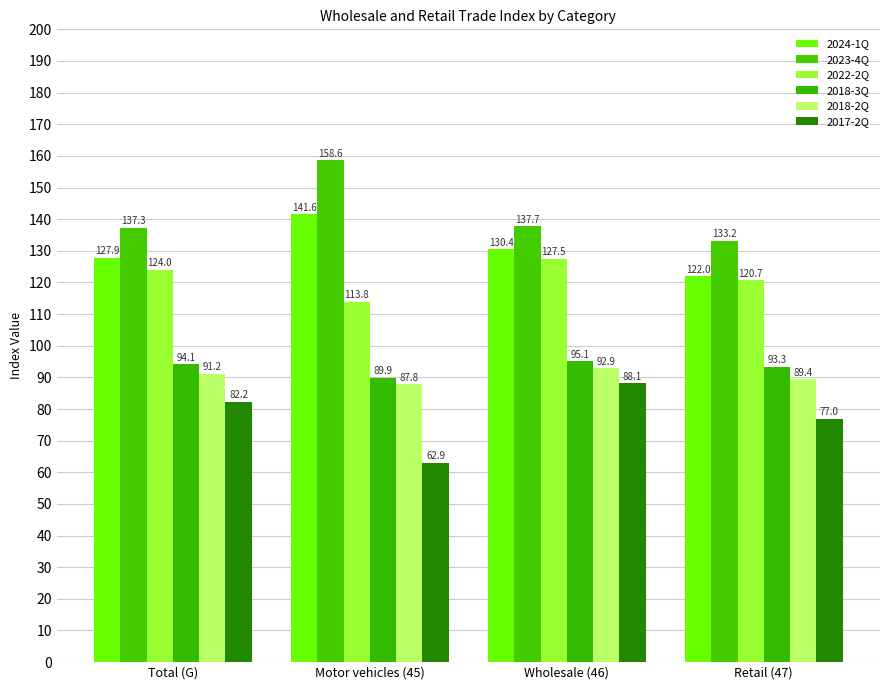

At which category is the sum across all series the highest?

Wholesale (46)